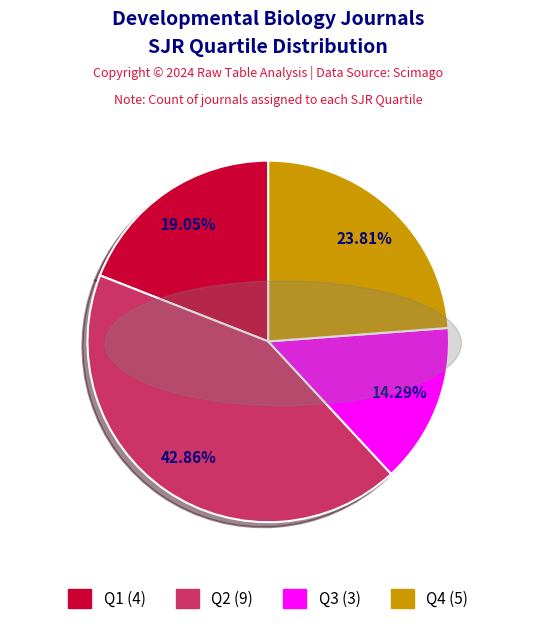

Is Q1 the majority of the pie?

No